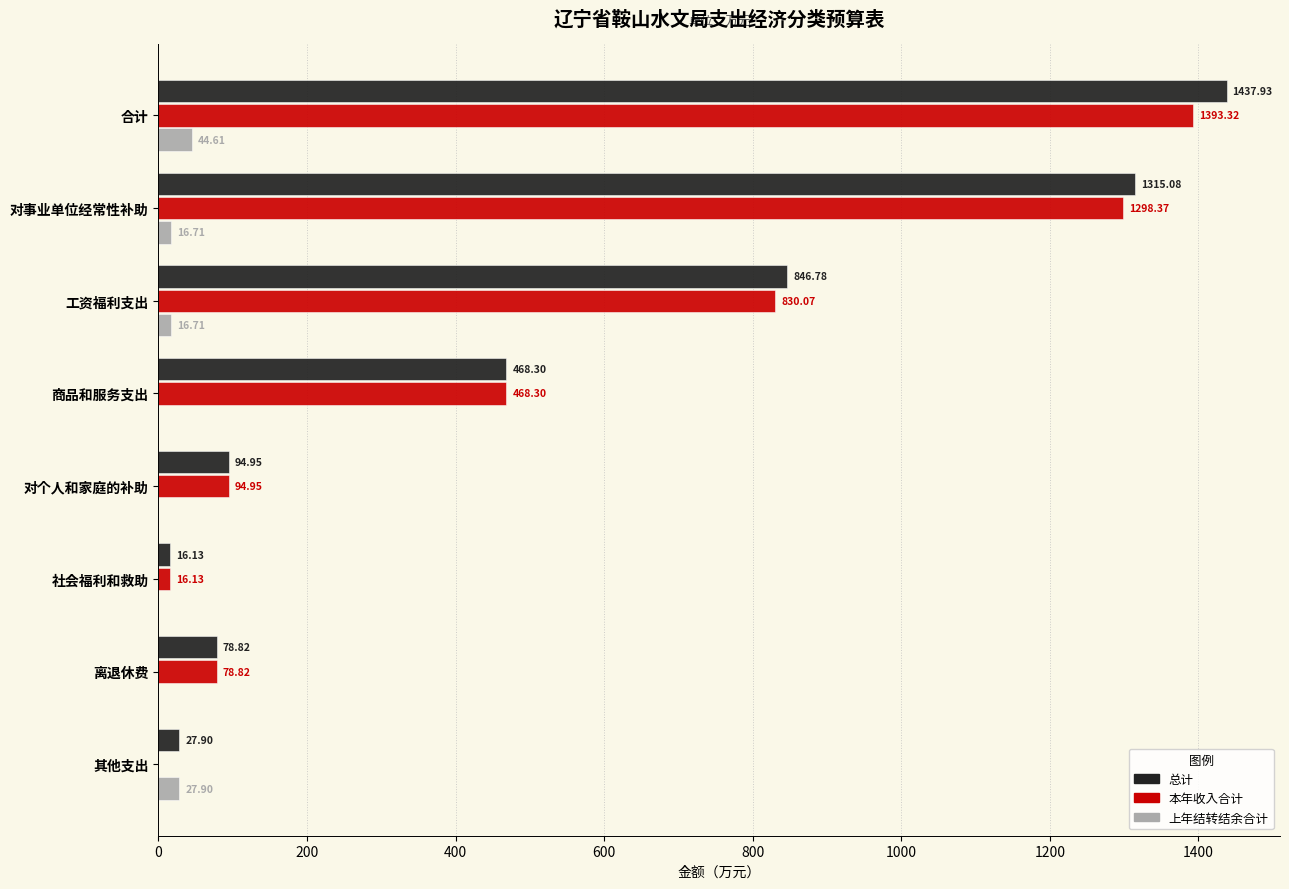

What is the total value across all series at 对事业单位经常性补助?

2630.2